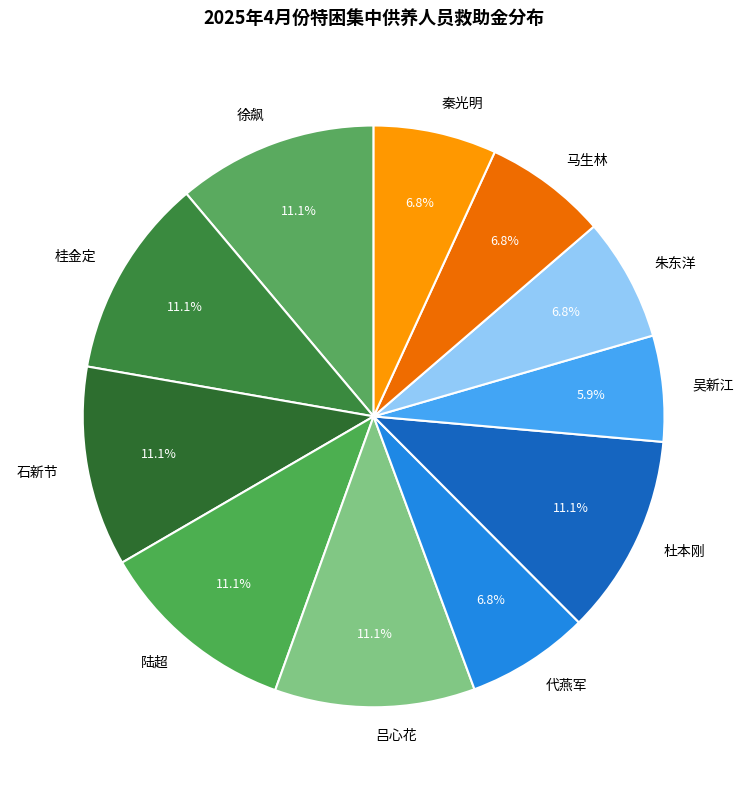

Between 石新节 and 代燕军, which is larger?

石新节